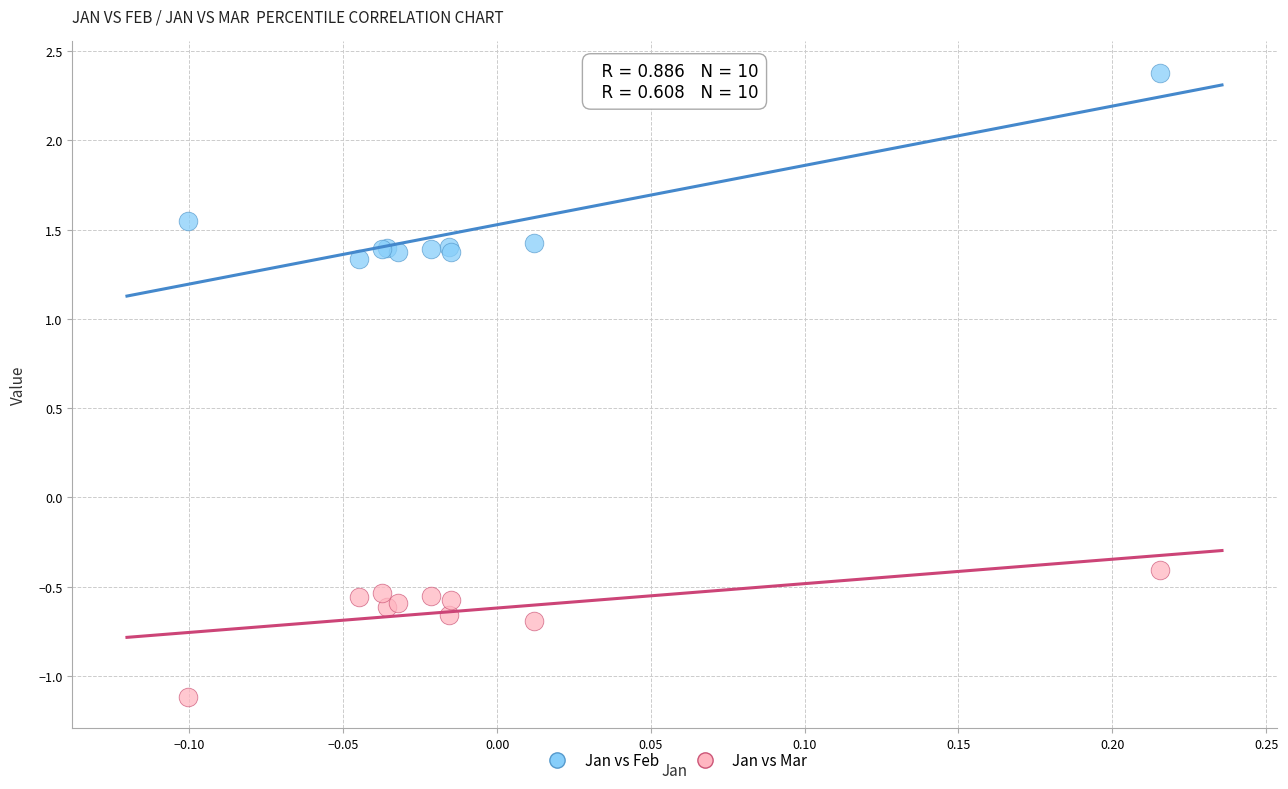

Which series contains the lowest Y value?

Jan vs Mar